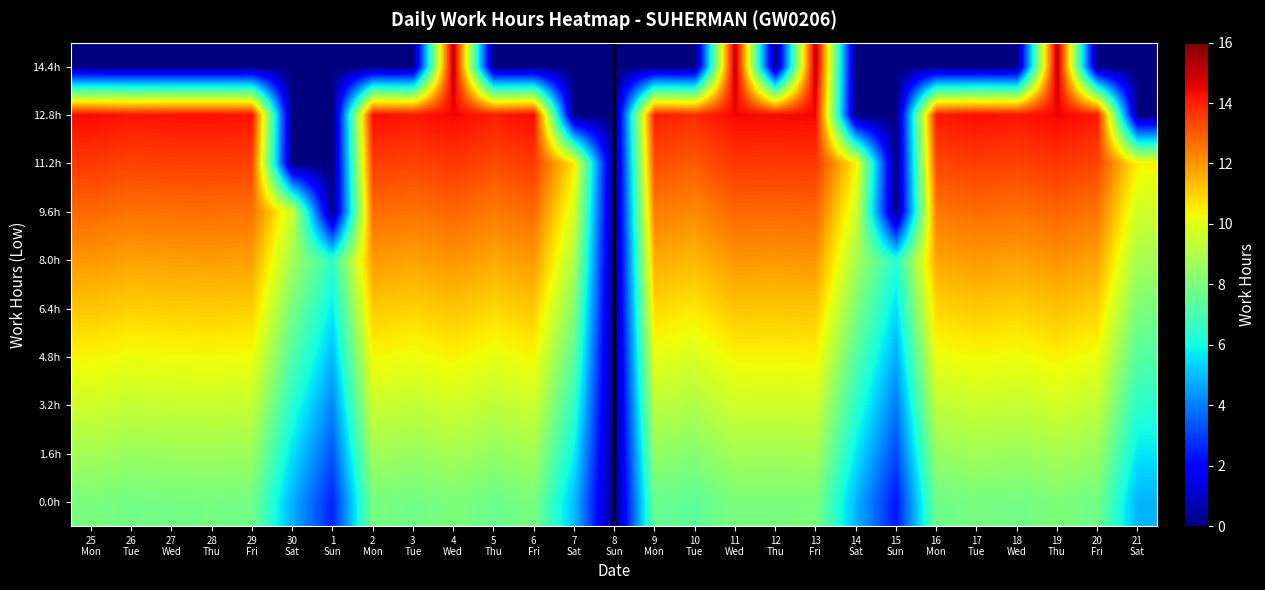

At which category does the chart reach its peak across all series?

19
Thu